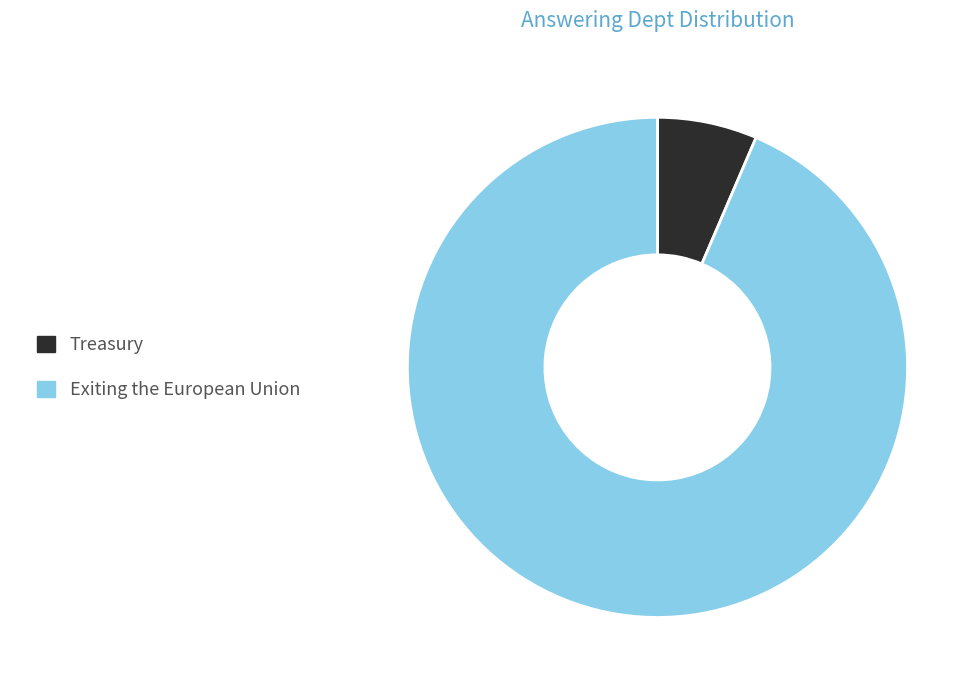

Which slice is the smallest?

Treasury